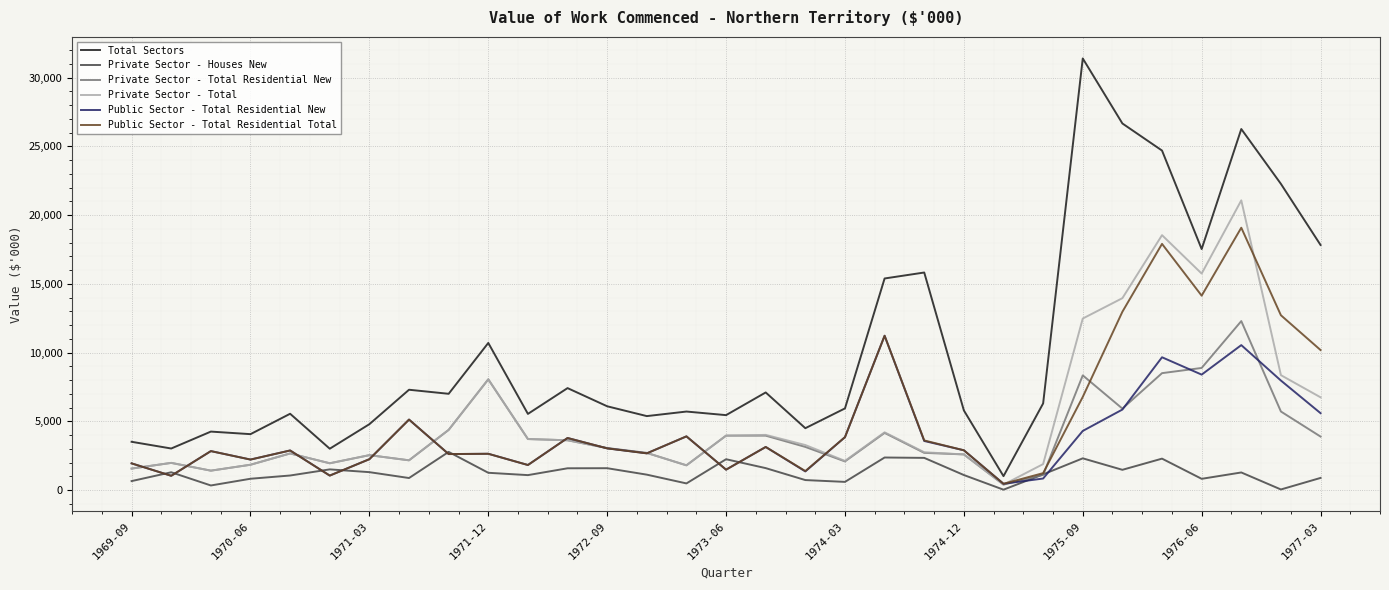

Which series has the widest spread of values?

Total Sectors